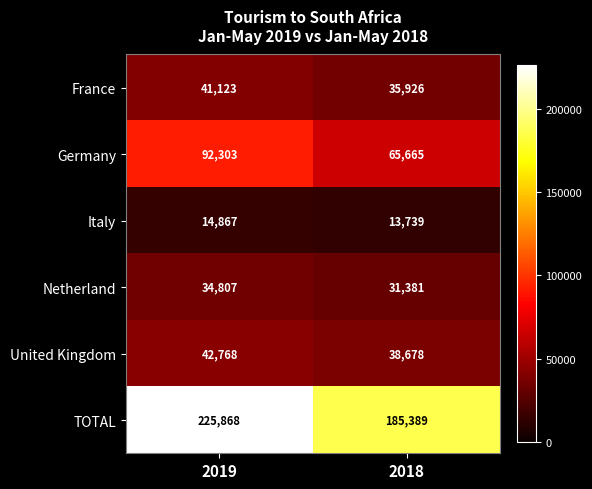

What is the sum of all Netherland values?

66188